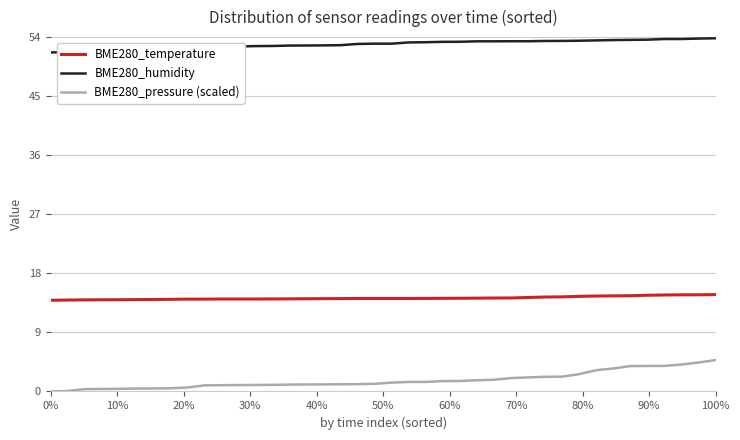

What is the maximum value shown in the chart?

53.8